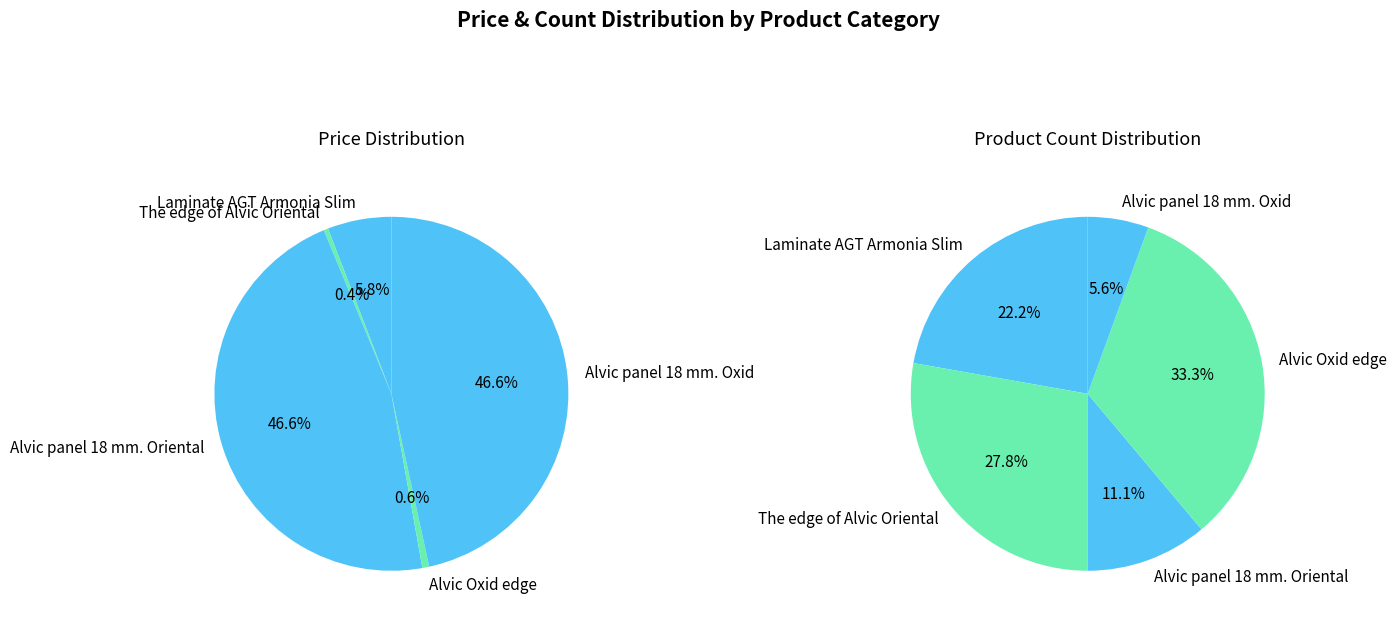

Is Alvic panel 18 mm. Oriental the majority of the pie?

No